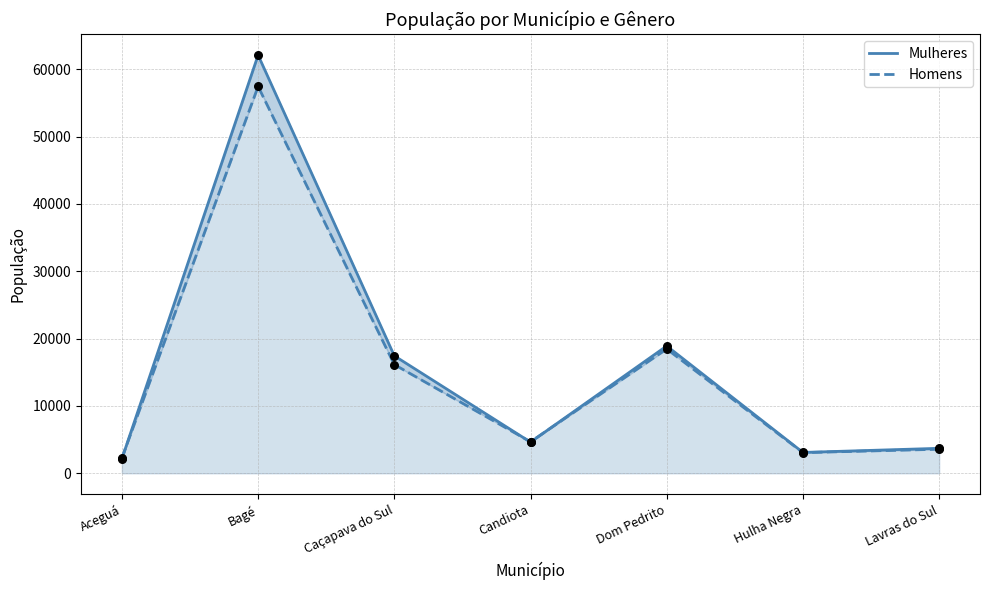

What is the total value across all series at Caçapava do Sul?

33583